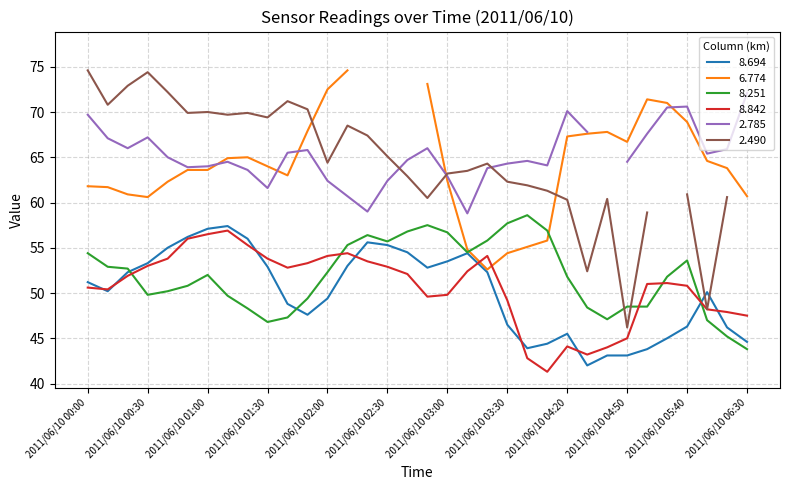

What is the difference between the second highest and minimum values in the 8.842 series?

15.2